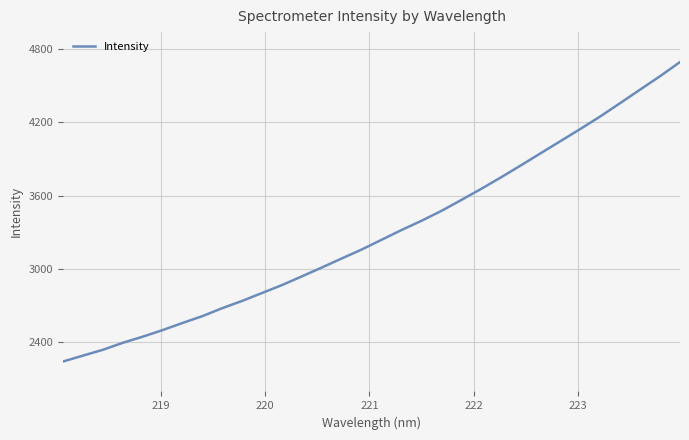

What is the greatest value displayed?

4694.4